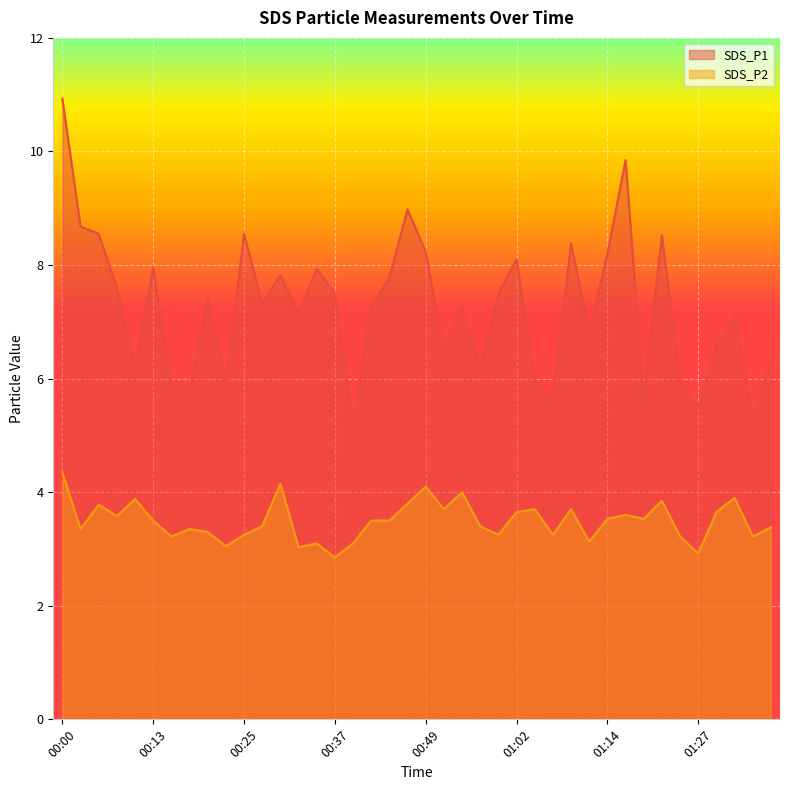

What position from the left is 00:13?

6